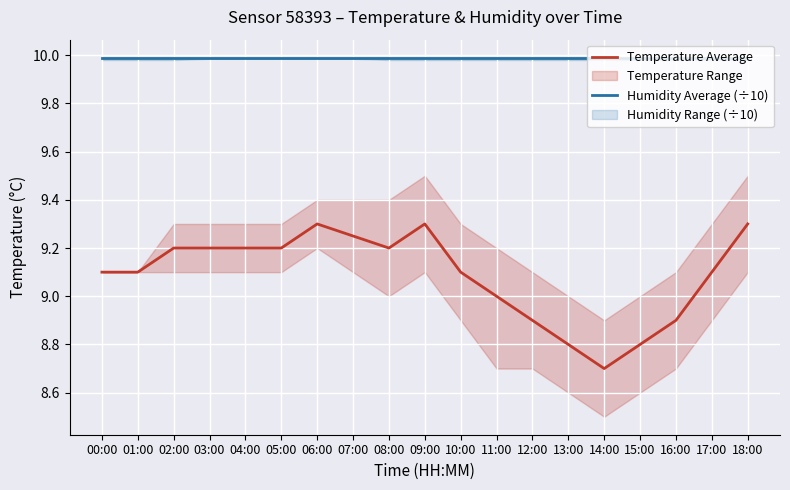

How many lines are shown in the chart?

2